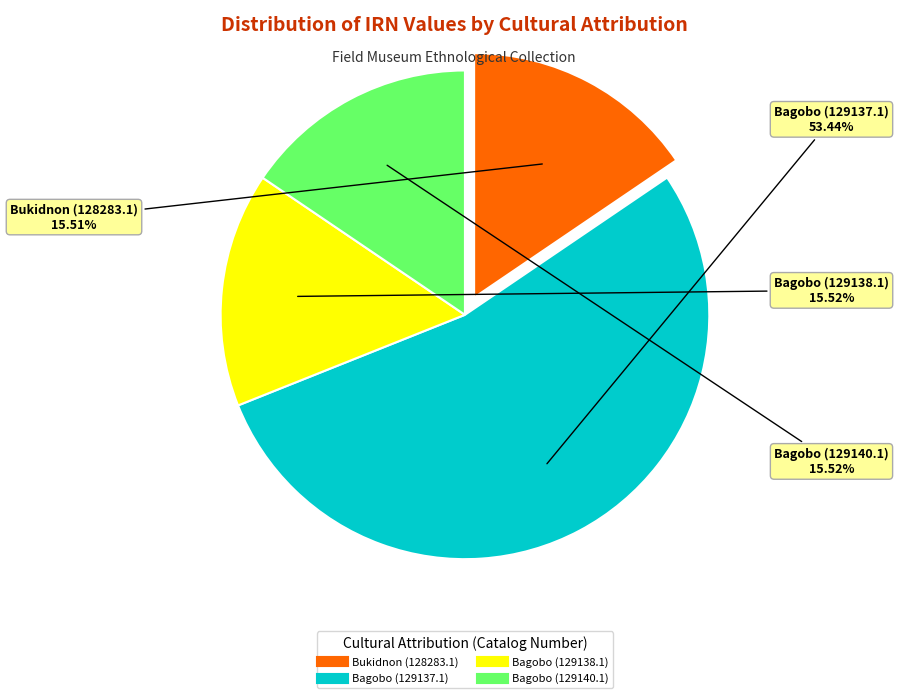

To the nearest percent, what portion does Bagobo (129138.1) represent?

16%